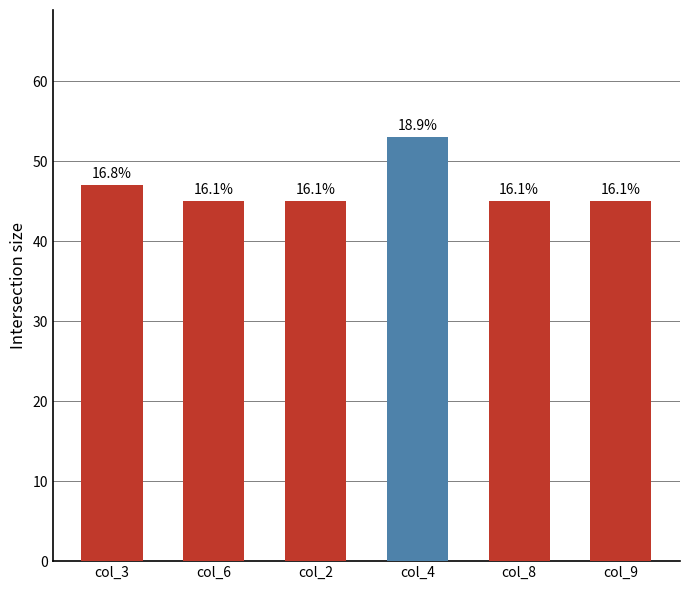

Are the bars horizontal?

No